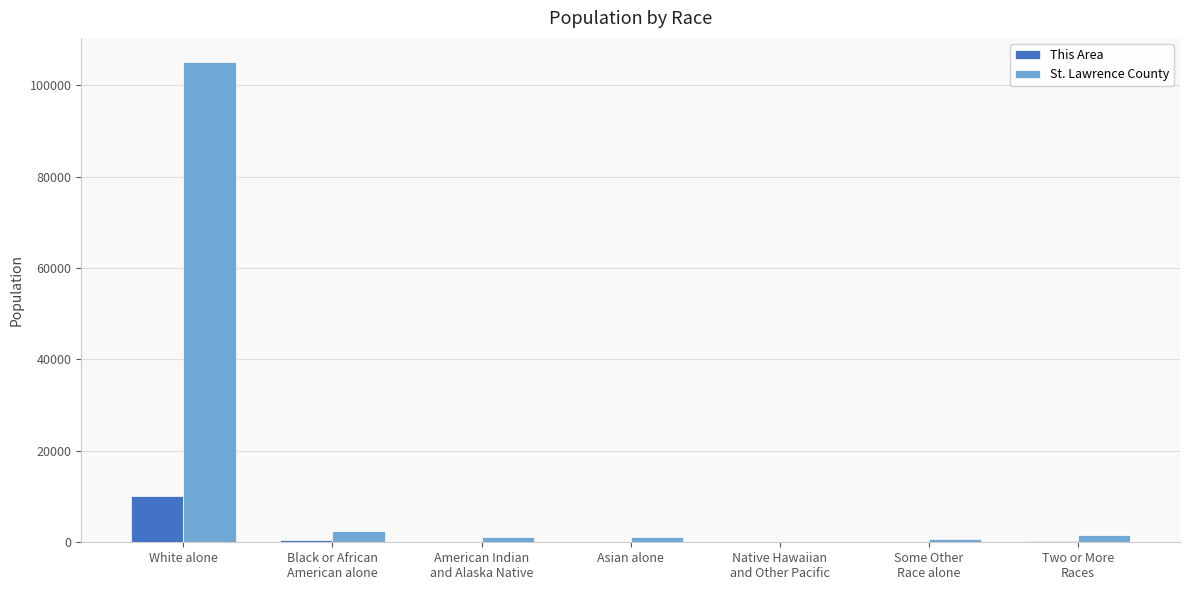

What are all the series names shown in the legend?

This Area, St. Lawrence County